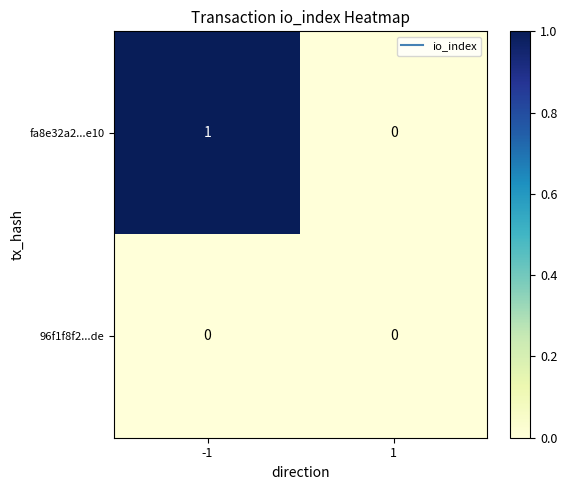

How many categories are shown in the chart?

2